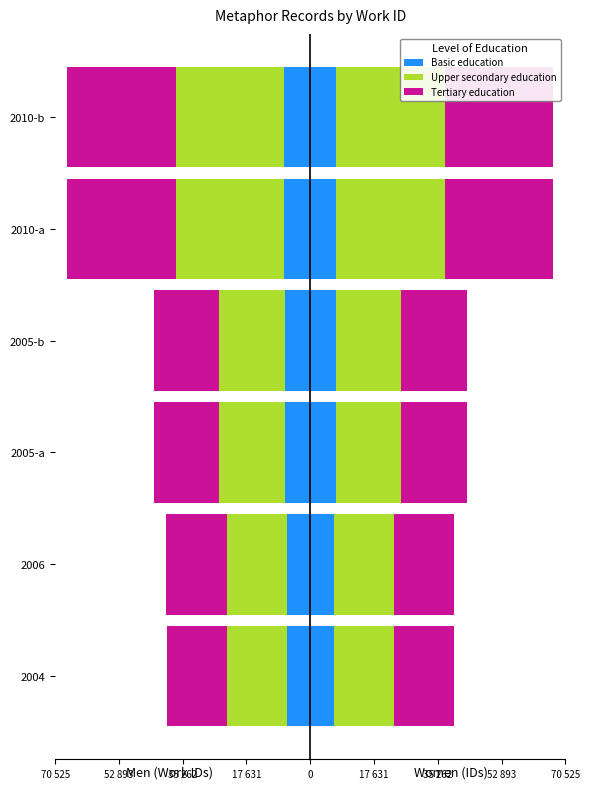

What is the lowest value of the Tertiary education series?

-30000.0